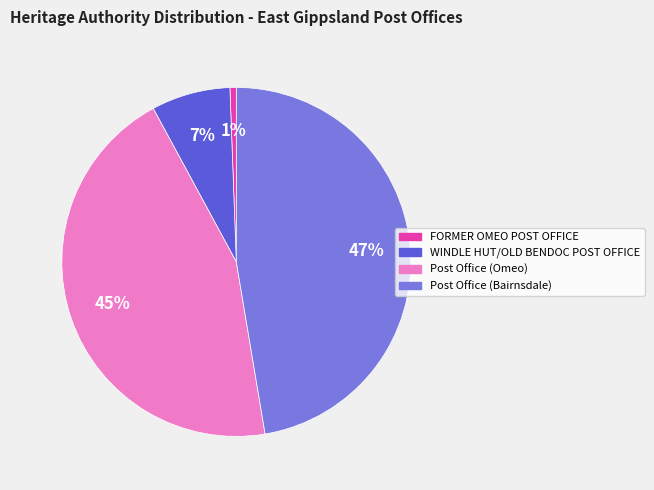

What percentage is the WINDLE HUT/OLD BENDOC POST OFFICE slice, to the nearest percent?

7%